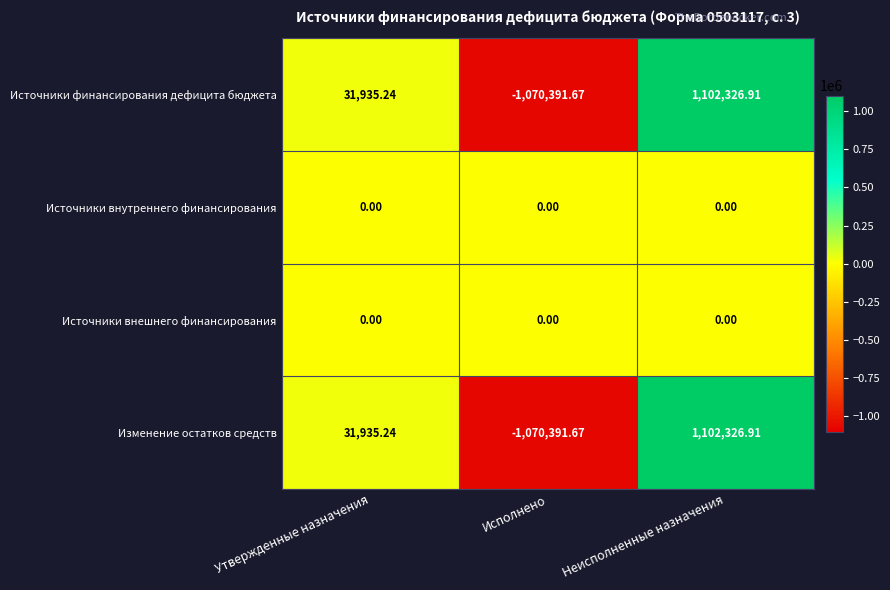

At which label does Источники финансирования дефицита бюджета first exceed 31935?

Утвержденные назначения